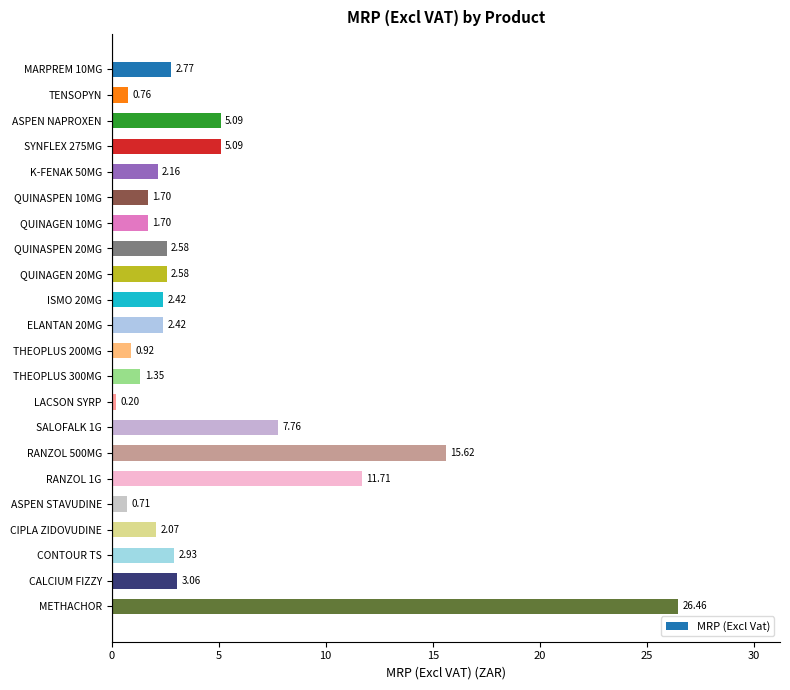

How many series are shown in this chart?

1